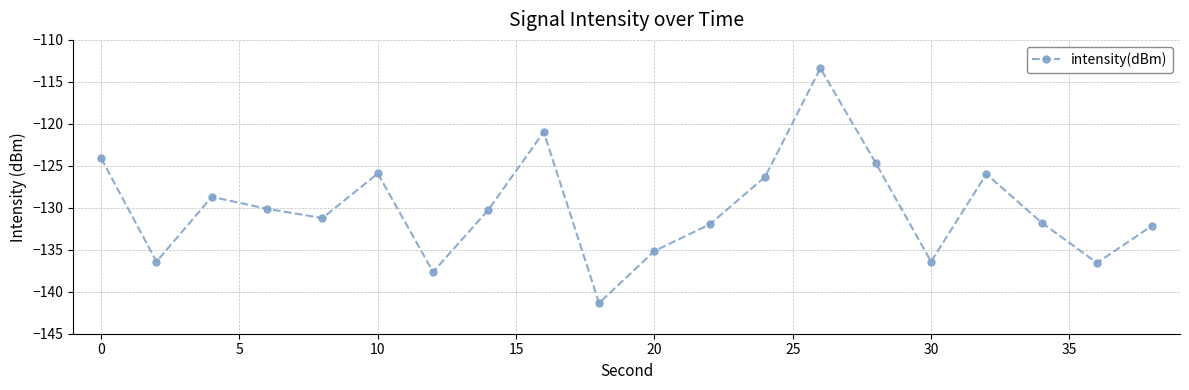

What is the value of the 15th point from the left?

-124.7